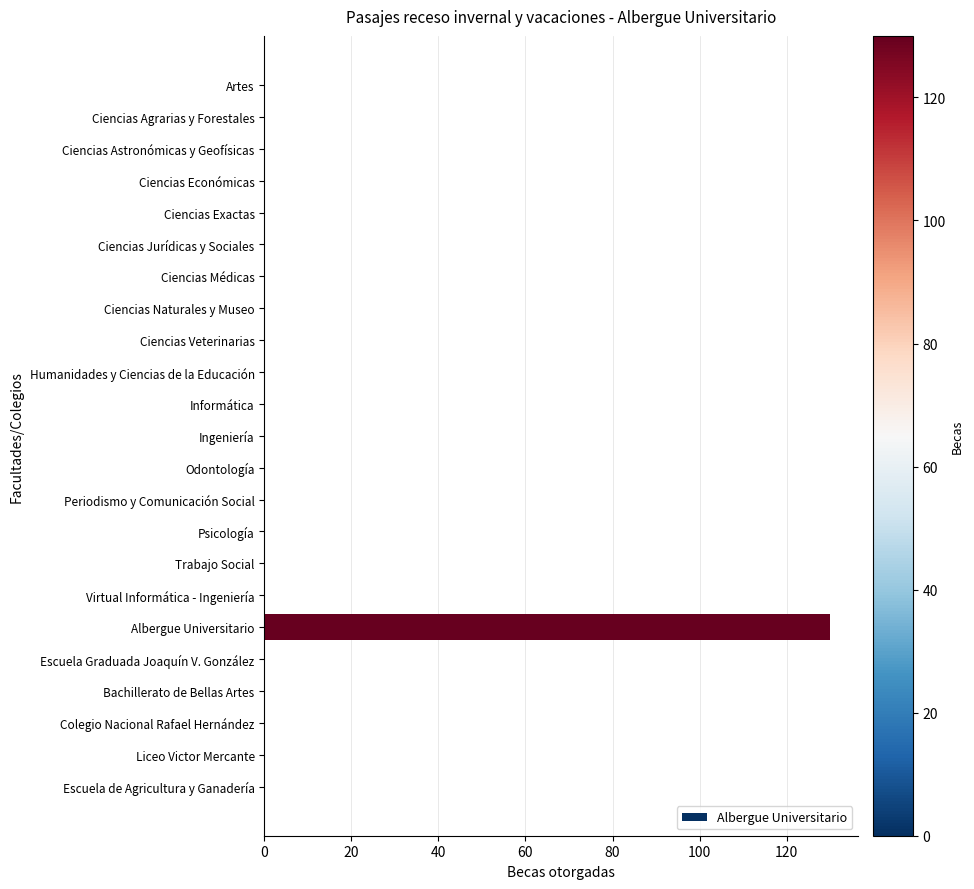

Between Ciencias Económicas and Albergue Universitario, which is larger?

Albergue Universitario